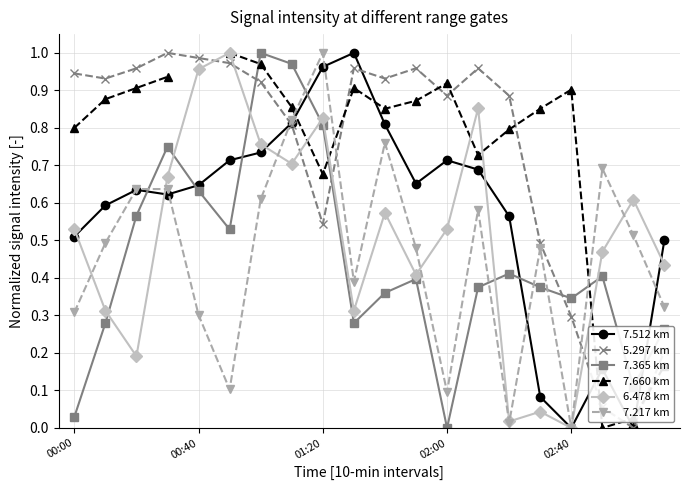

The 7.217 km series shows 0.1 at 02:00. True or false?

True